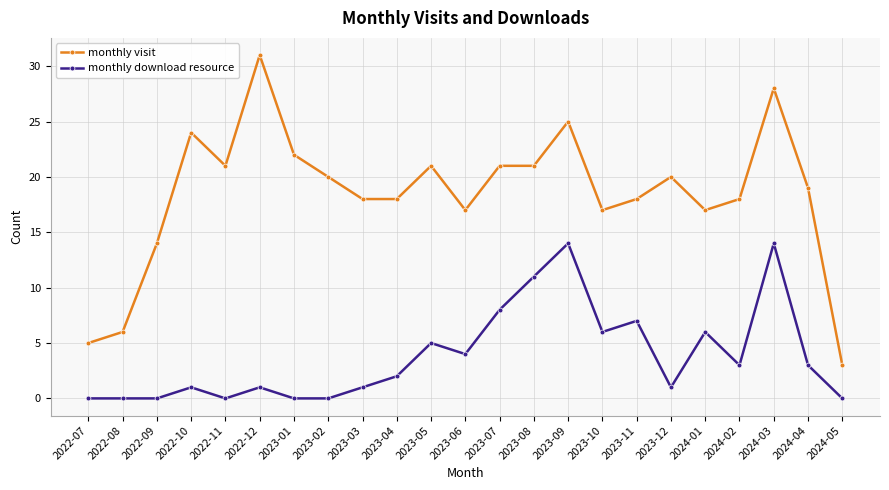

What is the difference between the monthly download resource values at 2023-07 and 2022-09?

8